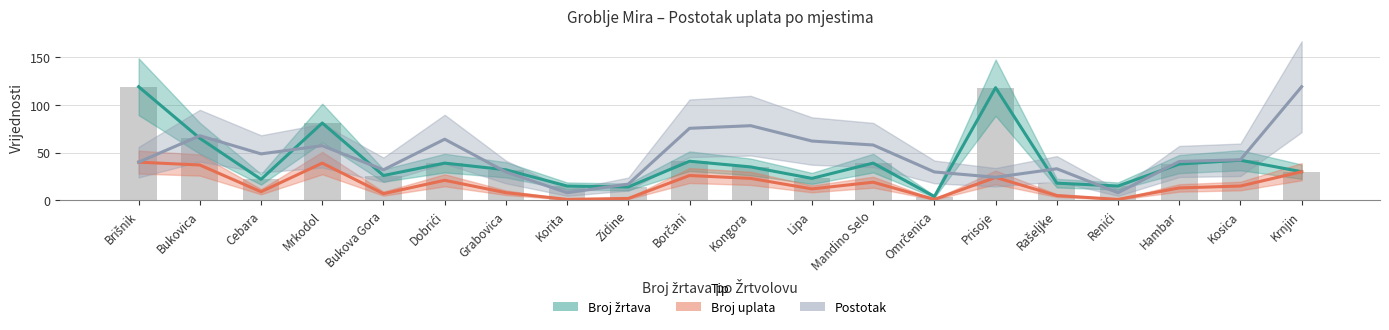

Read the Broj žrtava value at Borčani.

41.0